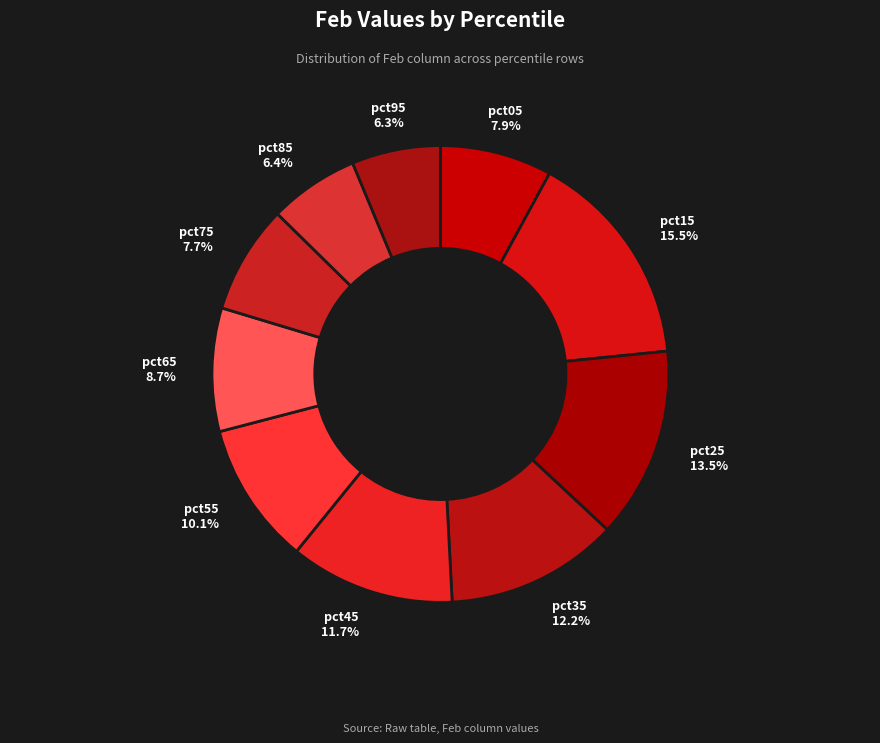

To the nearest percent, what is the average slice percentage?

10%